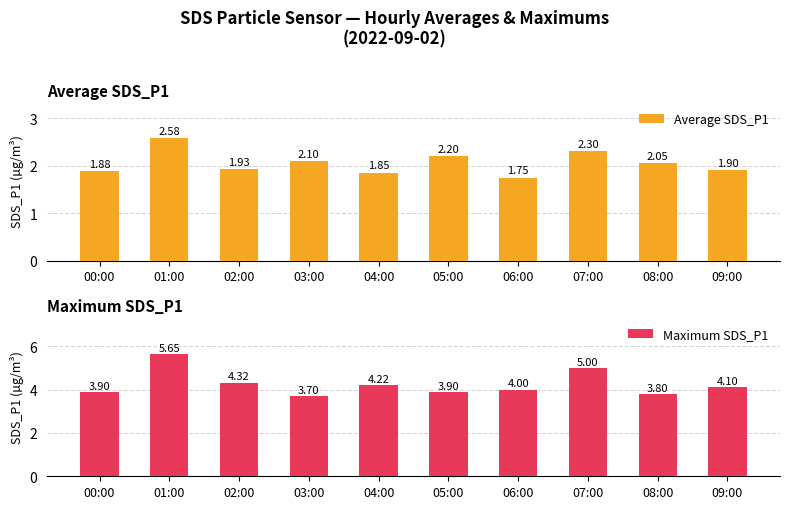

Reading right to left, extract all data points from this chart.

Average SDS_P1: 09:00=1.9	08:00=2.0	07:00=2.3	06:00=1.8	05:00=2.2	04:00=1.9	03:00=2.1	02:00=1.9	01:00=2.6	00:00=1.9
Maximum SDS_P1: 09:00=4.1	08:00=3.8	07:00=5.0	06:00=4.0	05:00=3.9	04:00=4.2	03:00=3.7	02:00=4.3	01:00=5.7	00:00=3.9